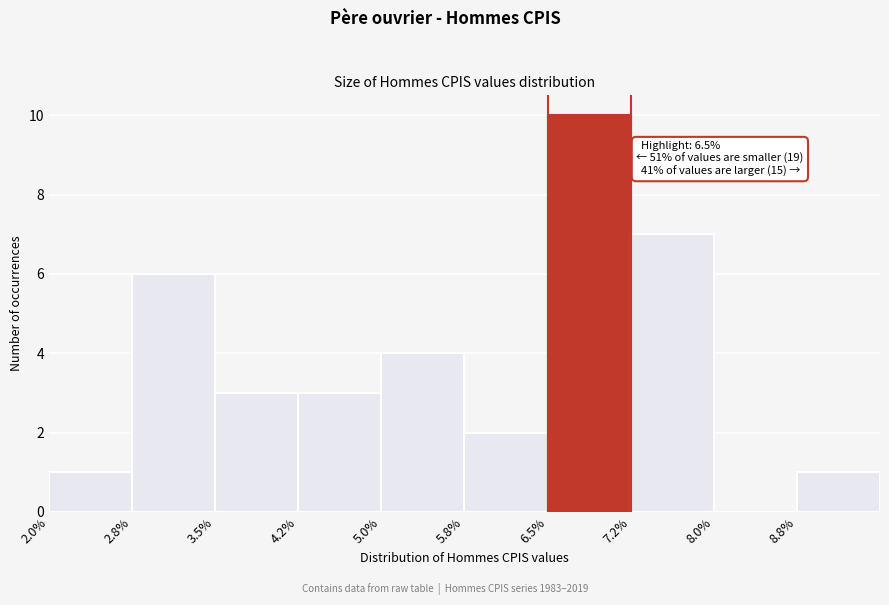

Over which range of the x-axis is the bar tallest?

6.50 to 7.25